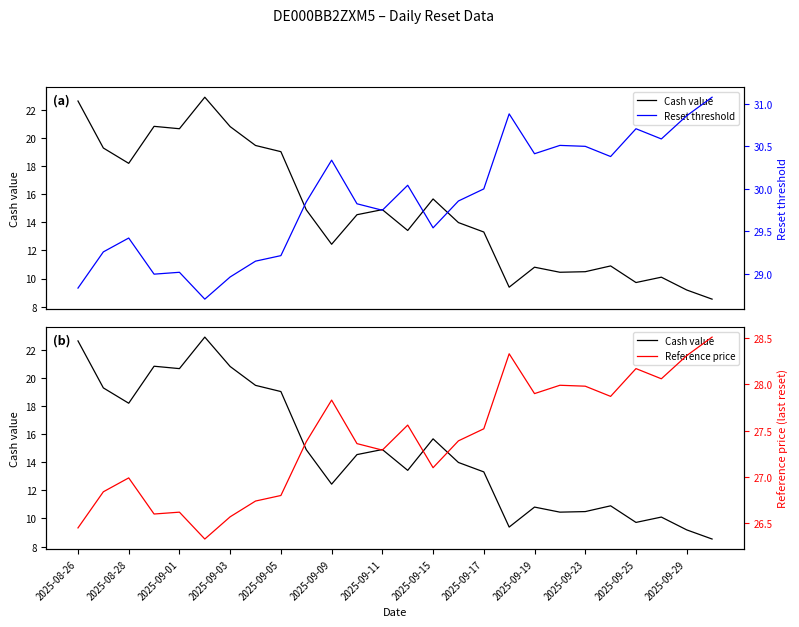

What is the sum of all Reference price values?

712.5